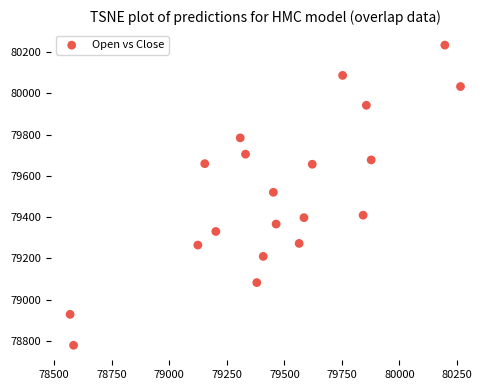

What is the range of Y values (max minus min)?

1456